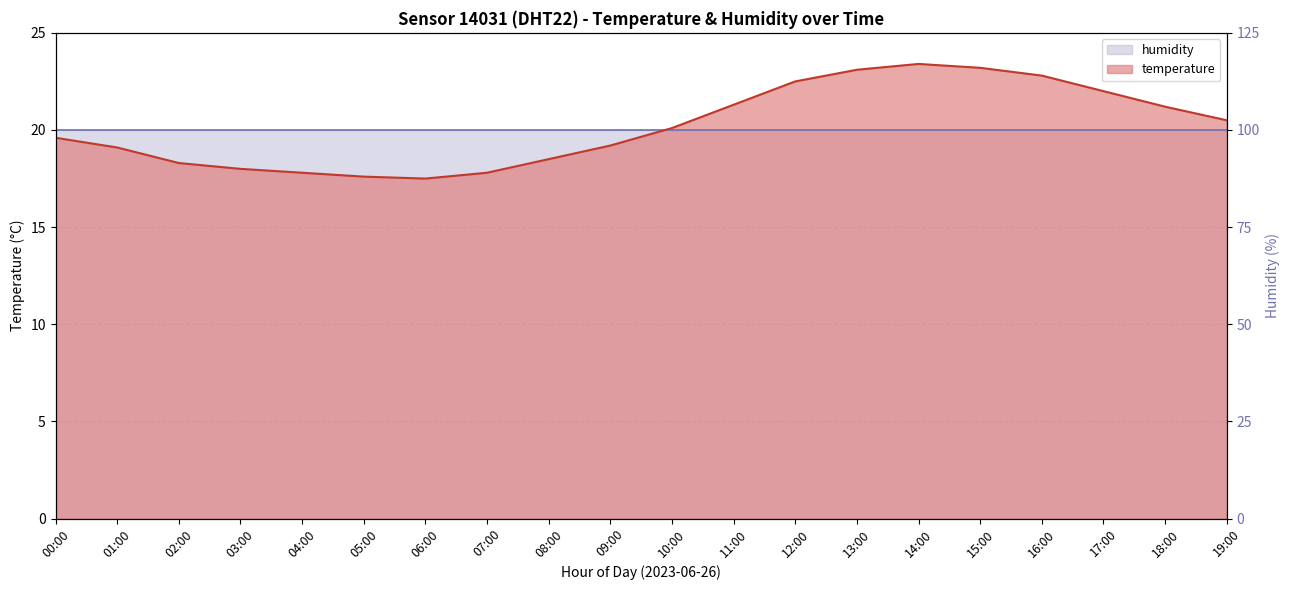

How many data points are above 20?

10